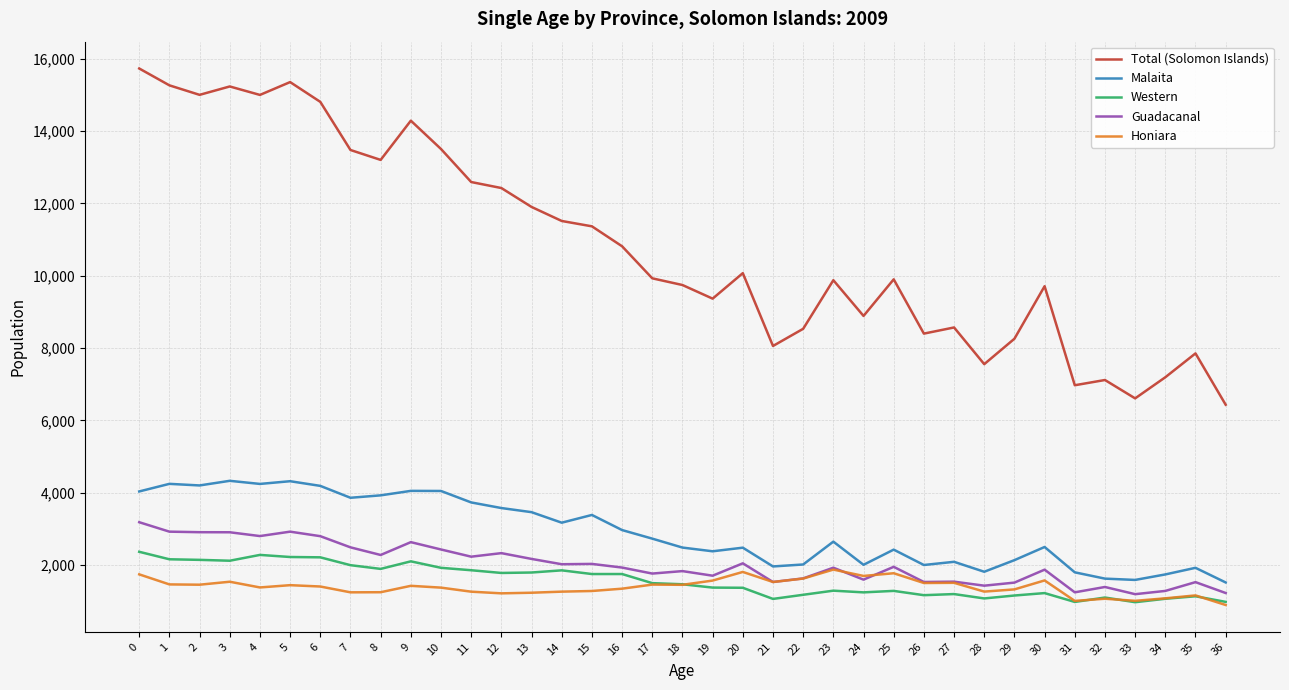

True or false: Total (Solomon Islands) and Malaita intersect in this chart.

False